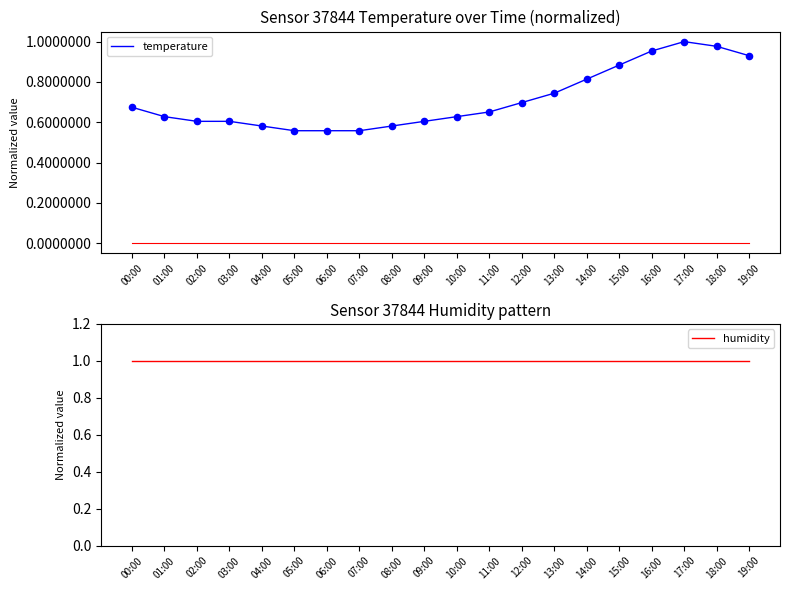

At which category is the sum across all series the highest?

17:00